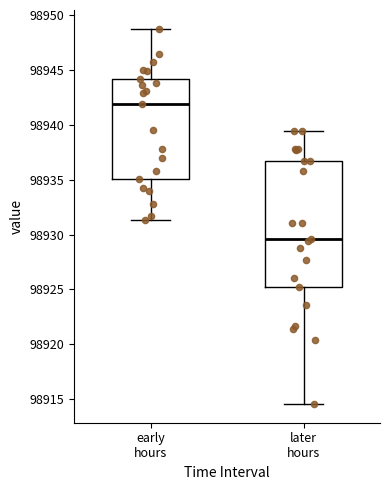

Where does the lower whisker of the box for later hours end on the y-axis? The values are not printed on the chart, so give them approximately, as read against the axis.

98914.5